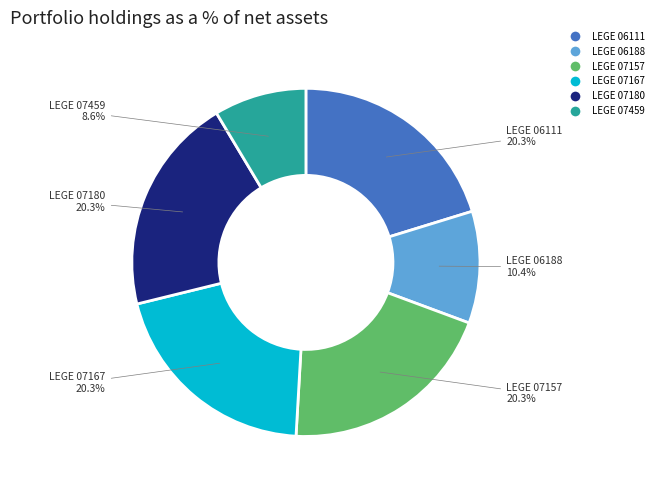

To the nearest percent, what portion does LEGE 06111 represent?

20%